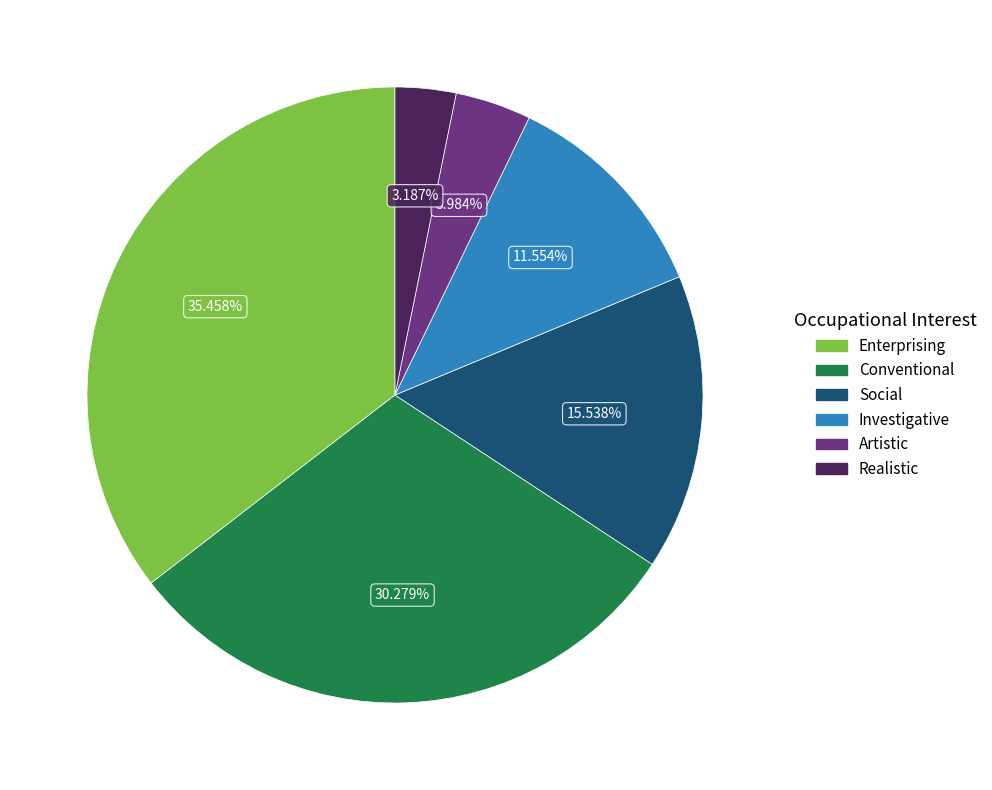

To the nearest percent, what percentage of the pie is Investigative?

12%